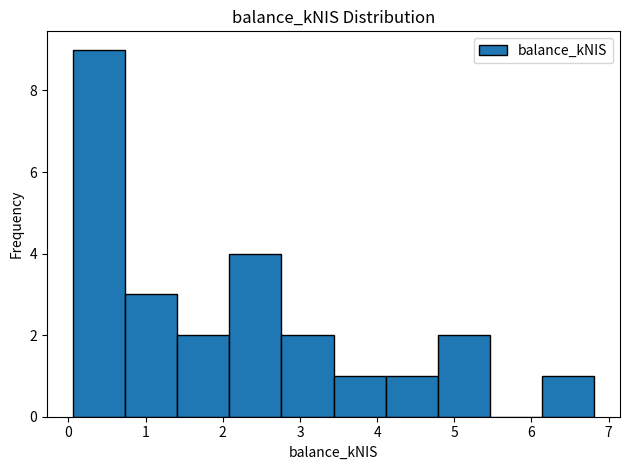

Which range on the x-axis has the tallest bar?

0.1 to 0.7